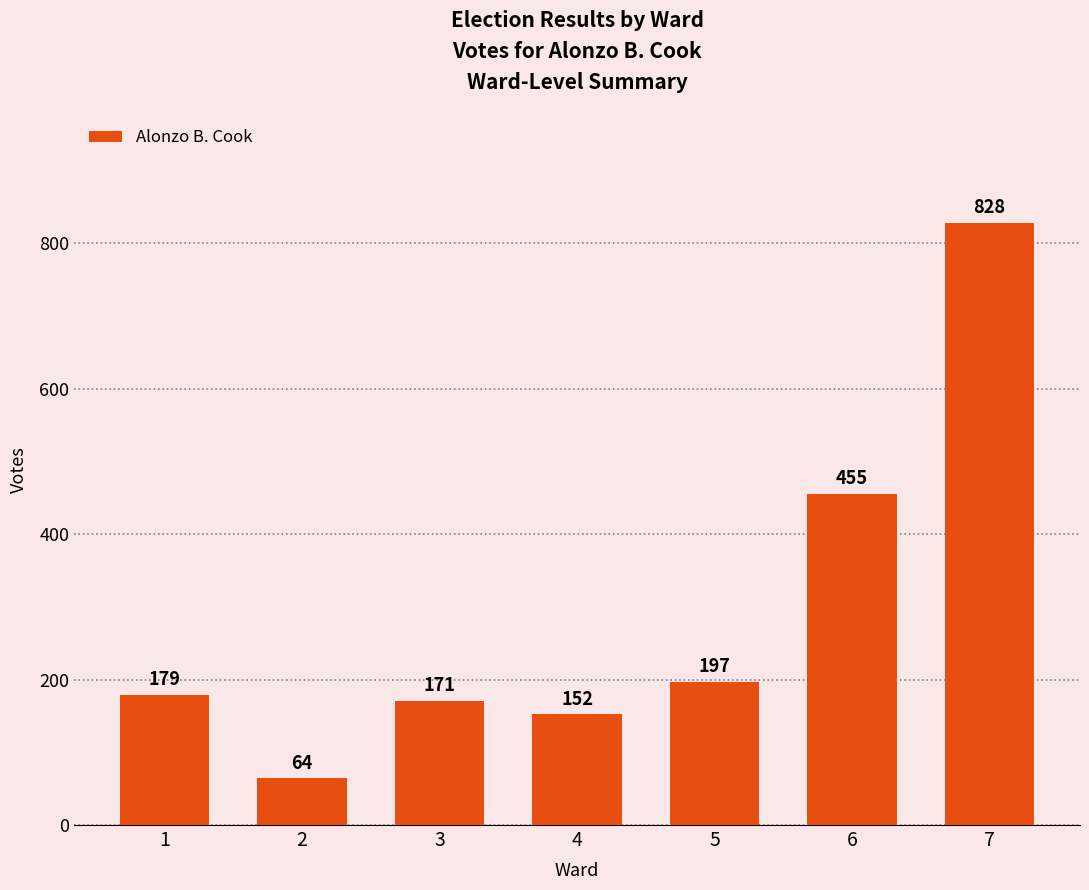

What value does the data have at 3?

171